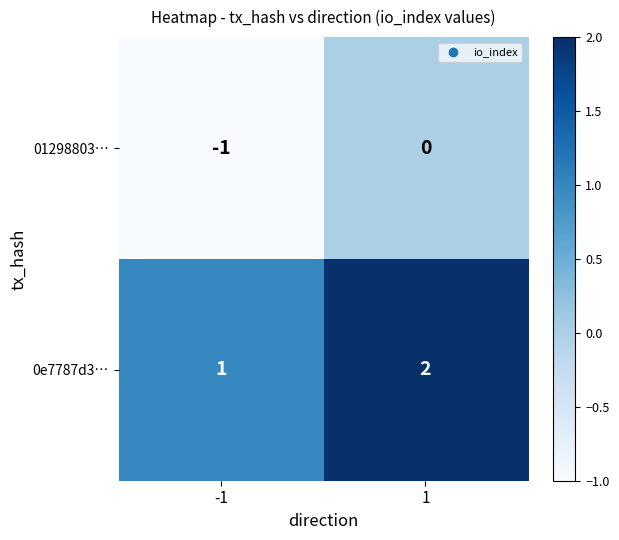

List the series in order of their peak value, lowest first.

01298803…, 0e7787d3…